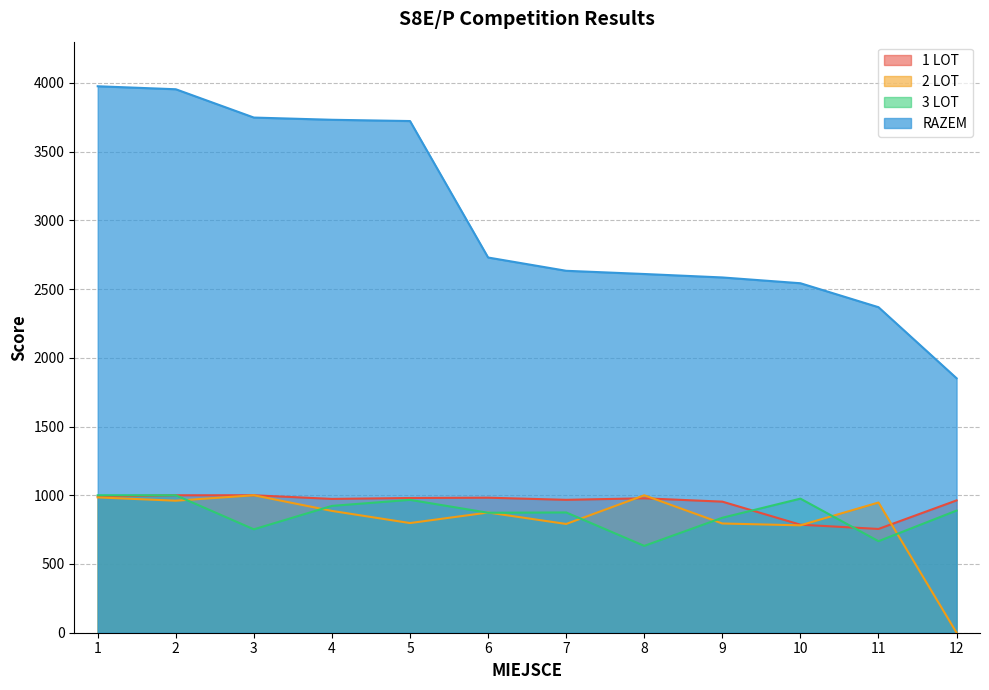

Which category has the highest value across all series?

1